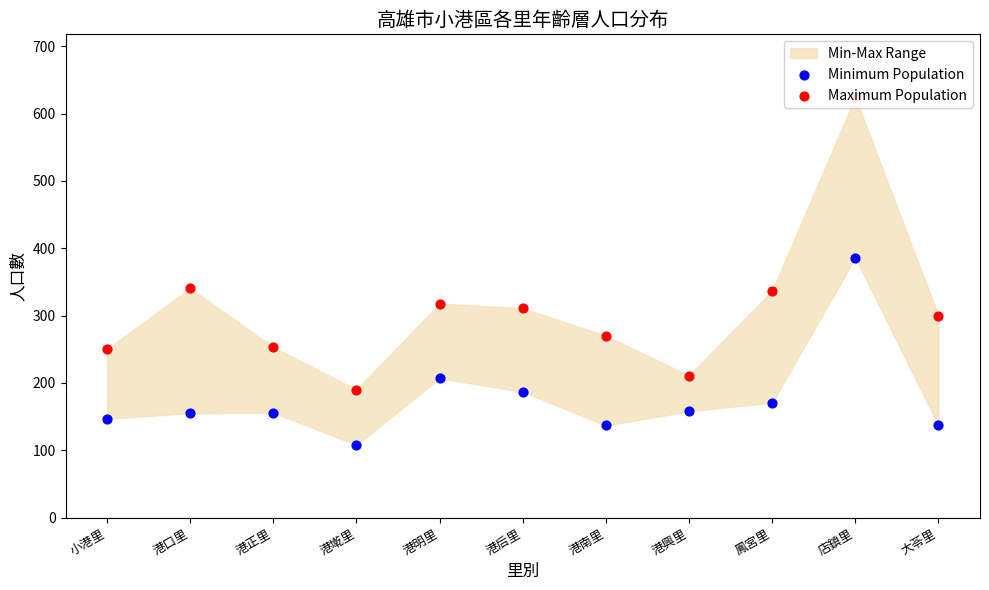

What is the total value across all series at 港正里?

409